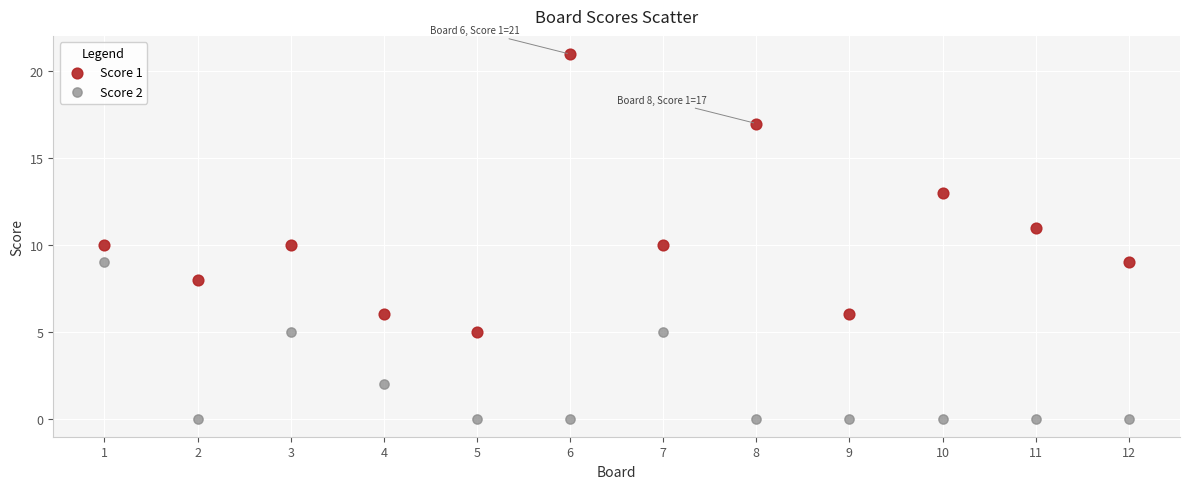

Which series has the widest spread of Y values?

Score 1